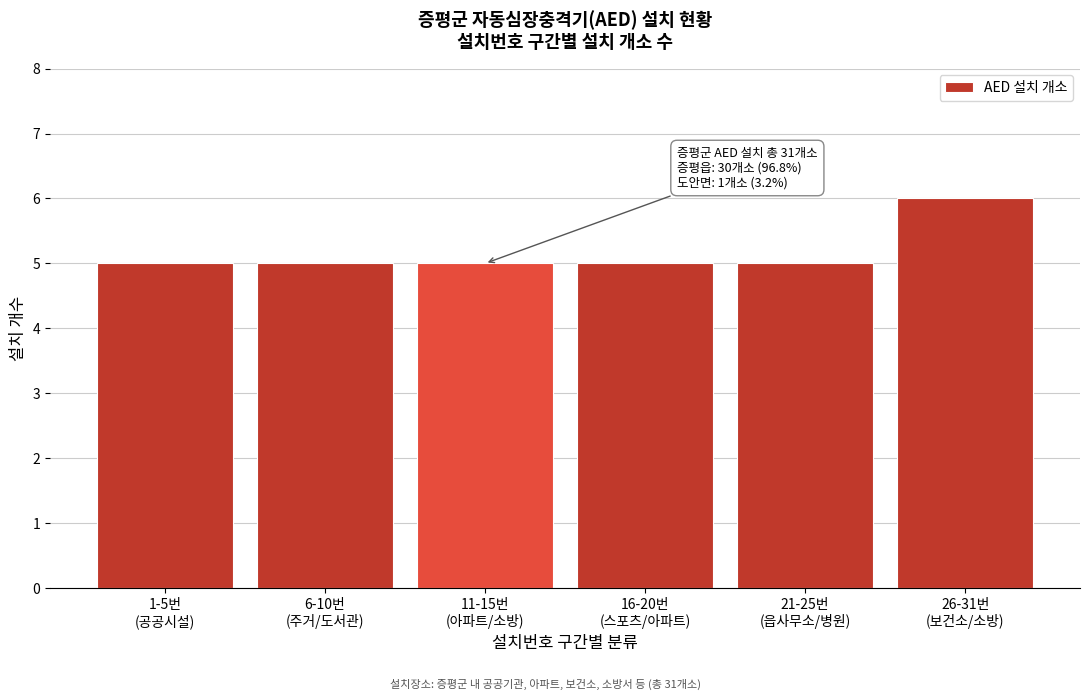

Reading left to right, what are all the values shown in this chart?

5	5	5	5	5	6